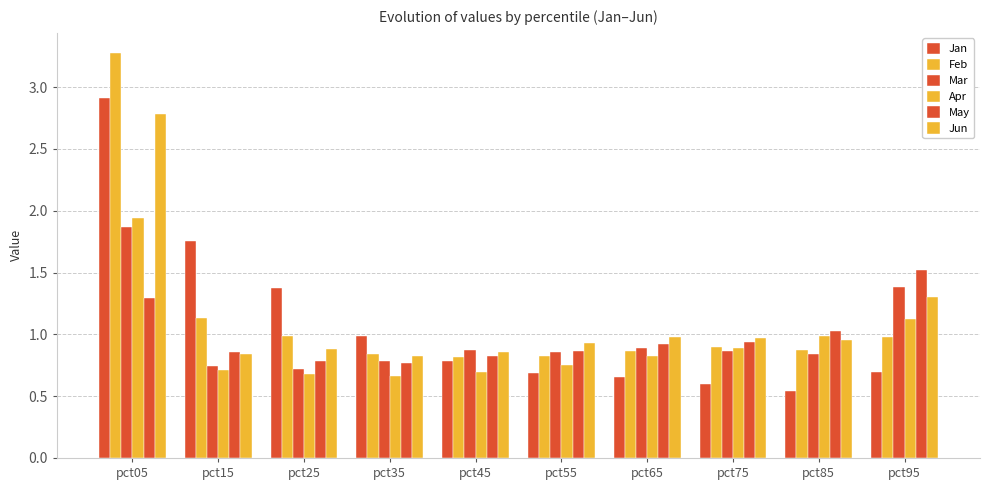

Which category has the lowest value across all series?

pct85